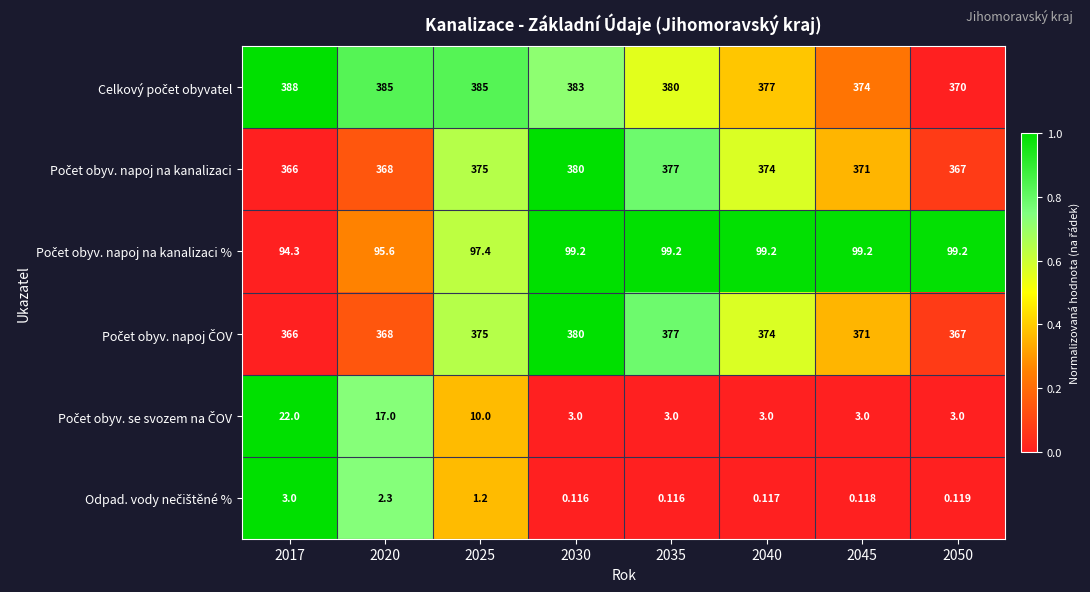

What is the total value across all series at 2030?

1245.3